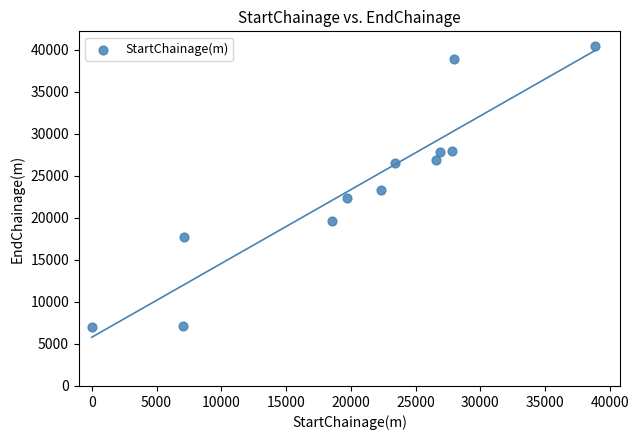

What is the range of X values (max minus min)?

38870